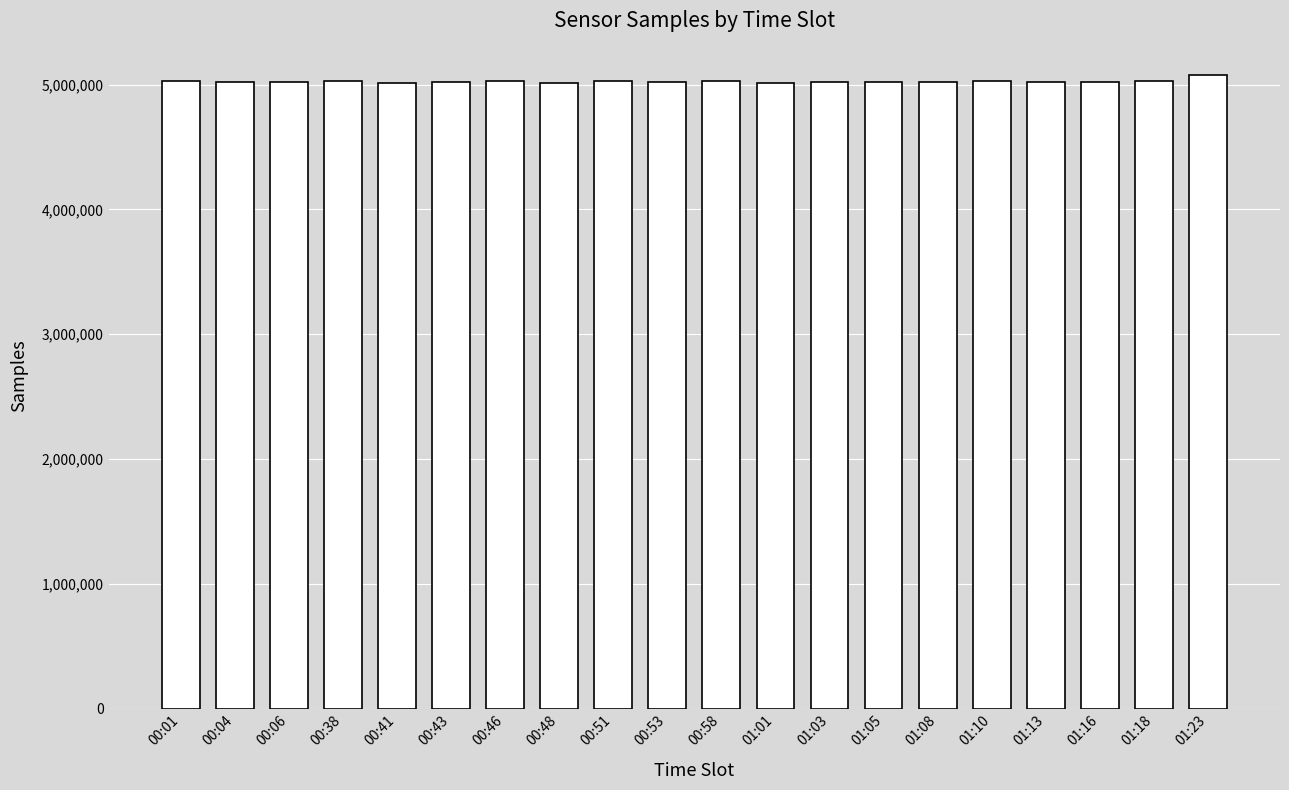

What is the ratio of the value at 00:38 to the value at 01:13?

1.0